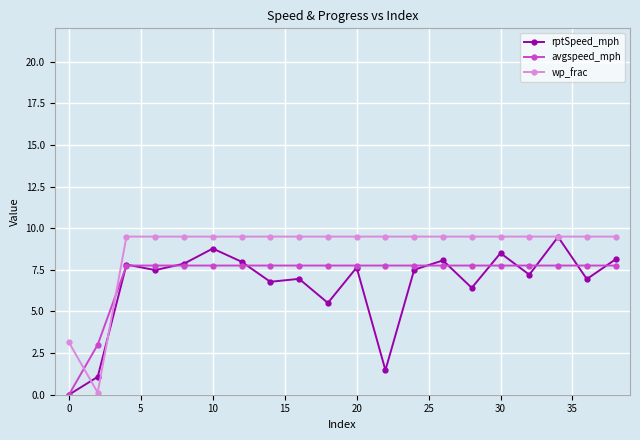

List the series in order of their overall mean, highest first.

wp_frac, avgspeed_mph, rptSpeed_mph